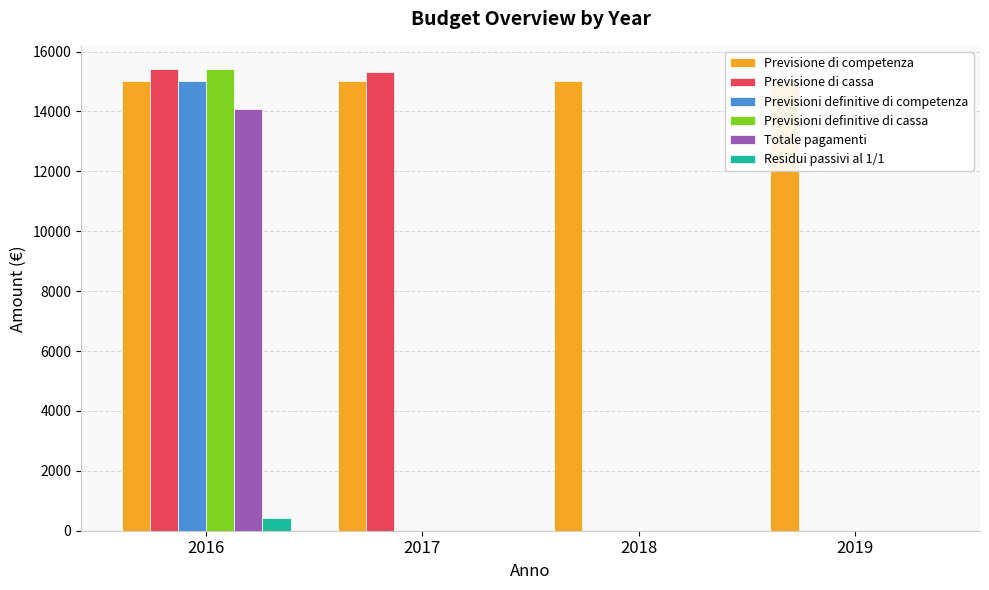

Reading right to left, list all the values displayed in this chart.

Previsione di competenza: 15000.0	15000.0	15000.0	15000.0
Previsione di cassa: 0.0	0.0	15313.0	15419.3
Previsioni definitive di competenza: 0.0	0.0	0.0	15000.0
Previsioni definitive di cassa: 0.0	0.0	0.0	15419.3
Totale pagamenti: 0.0	0.0	0.0	14092.2
Residui passivi al 1/1: 0.0	0.0	0.0	419.3